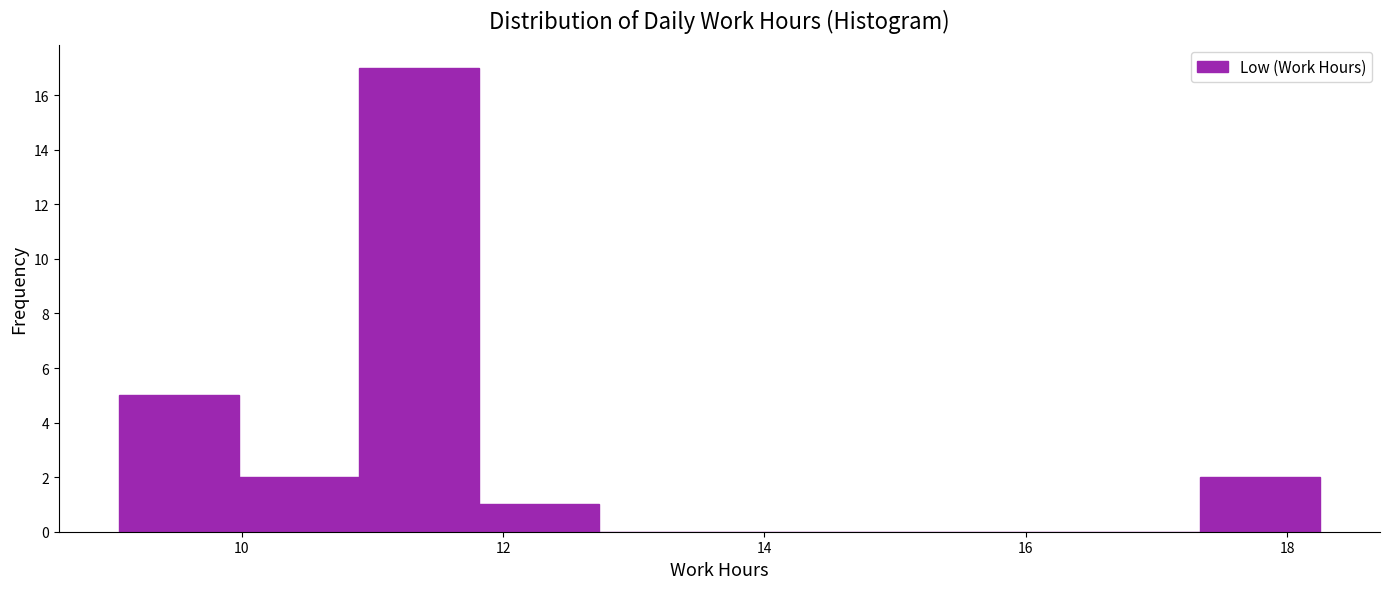

Reading left to right, list every bar in this chart as the range it spans on the x-axis followed by its height. Neither the bar edges nor the heights are printed on the chart, so give them approximately, as read against the axes.

9.0 to 10.0: 5
10.0 to 10.8: 2
10.8 to 11.8: 17
11.8 to 12.8: 1
12.8 to 13.6: 0
13.6 to 14.6: 0
14.6 to 15.4: 0
15.4 to 16.4: 0
16.4 to 17.4: 0
17.4 to 18.2: 2